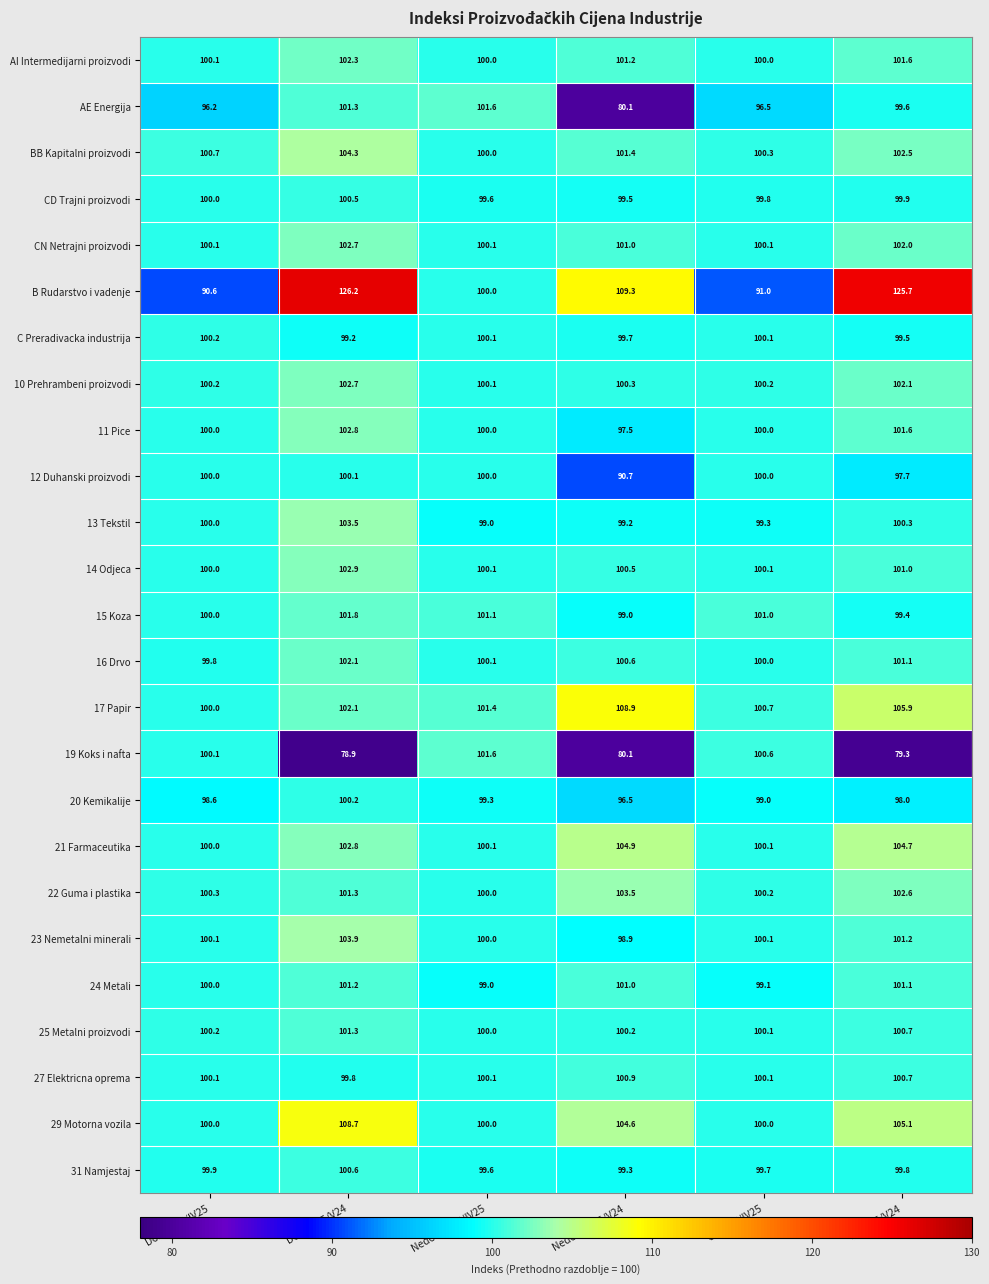

What is the spread (max minus min) of values at Dom. V25/V24?

47.3